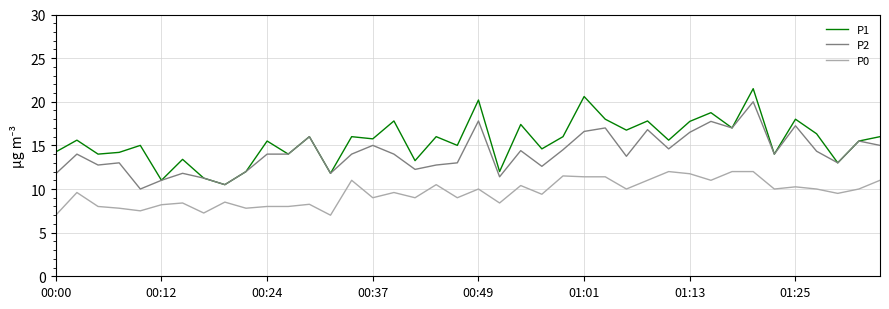

True or false: P0 and P2 cross at least once.

False